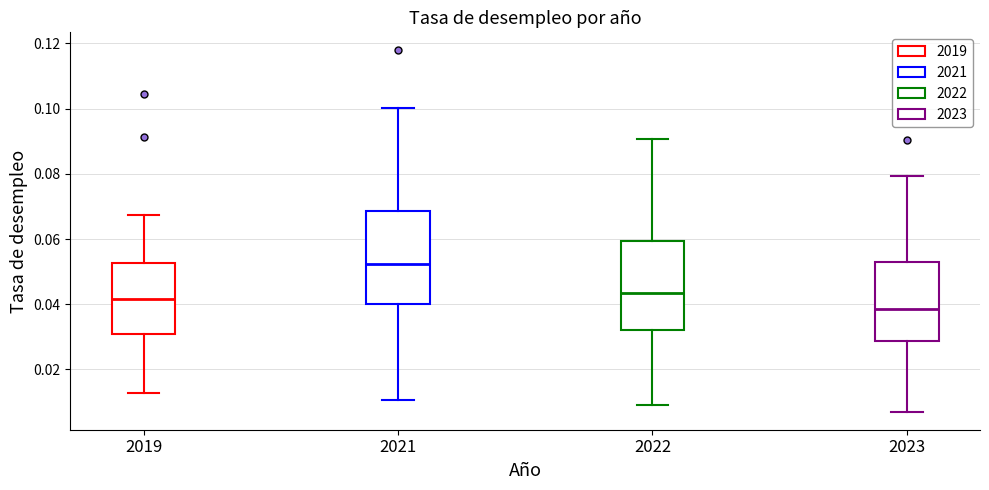

Reading left to right, read every box against the y-axis: the position of its median line, the range the box covers, and the ends of its whiskers. The values are not printed on the chart, so give them approximately, as read against the axis.

2019: median 0.042, box 0.032 to 0.052, whiskers 0.012 to 0.068
2021: median 0.052, box 0.040 to 0.068, whiskers 0.010 to 0.100
2022: median 0.044, box 0.032 to 0.060, whiskers 0.010 to 0.090
2023: median 0.038, box 0.028 to 0.052, whiskers 0.008 to 0.080